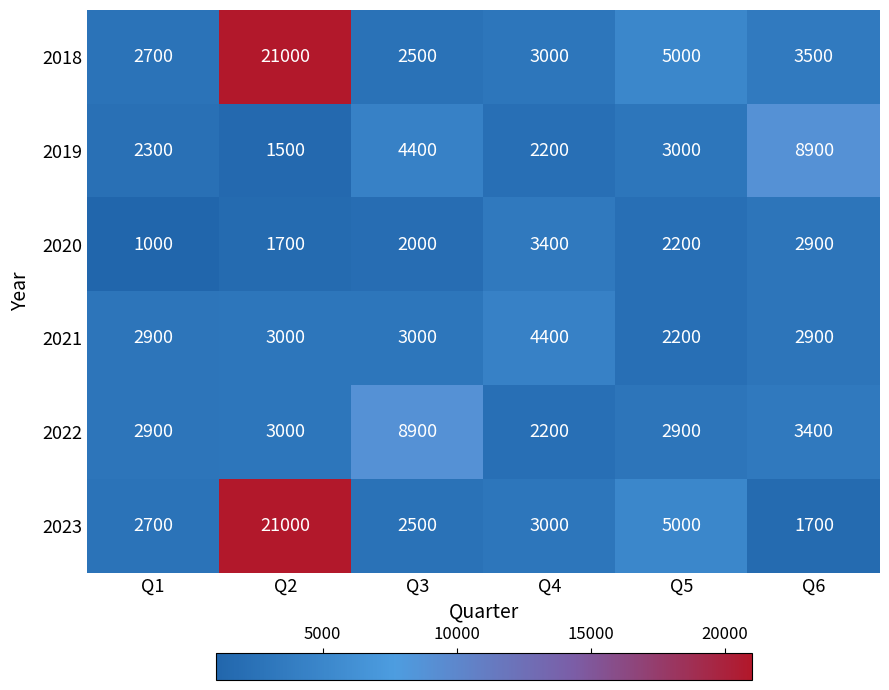

Is it true that 2023 equals 2500 at Q3?

True